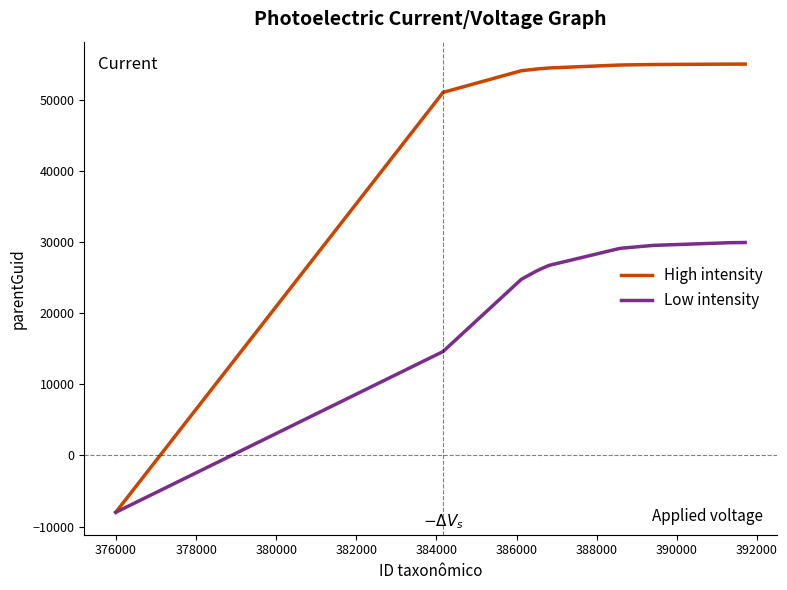

Rank the series by their maximum value, from lowest to highest.

Low intensity, High intensity